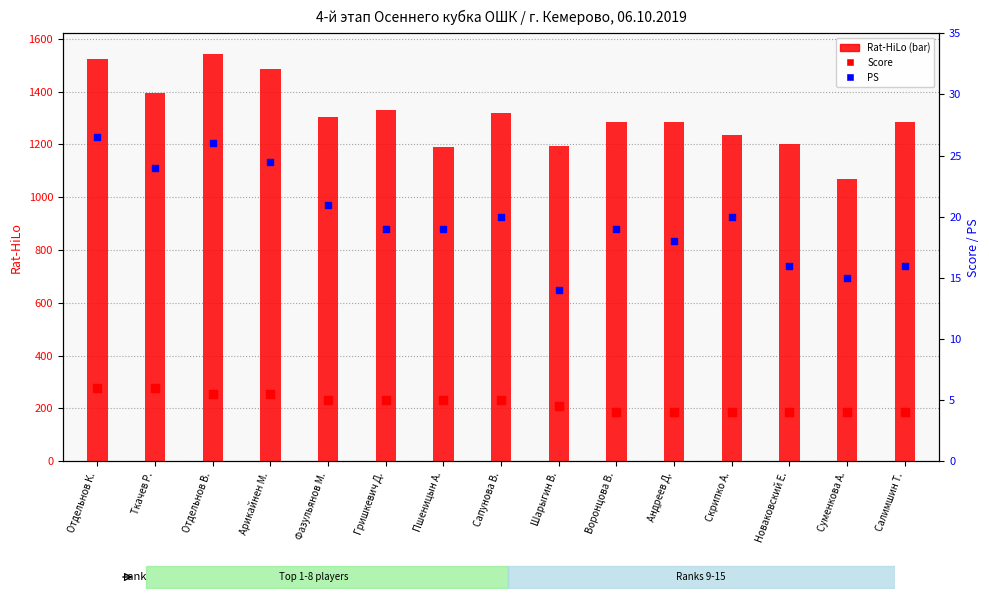

Is the value of PS at Андреев Д. greater than the value of Score at Новаковский Е.?

Yes